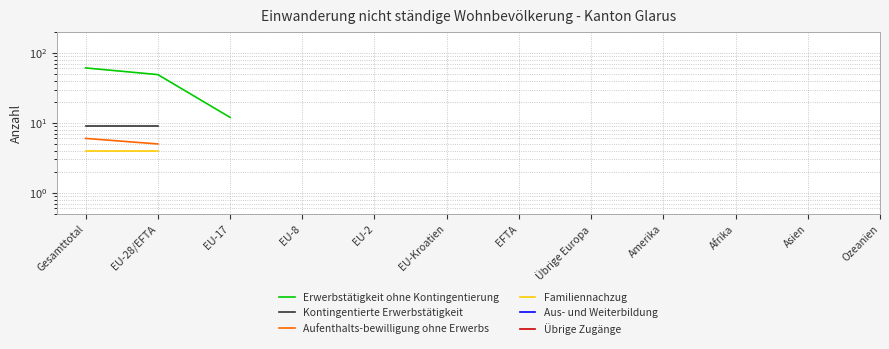

What is the label of the 3rd point from the right?

Afrika